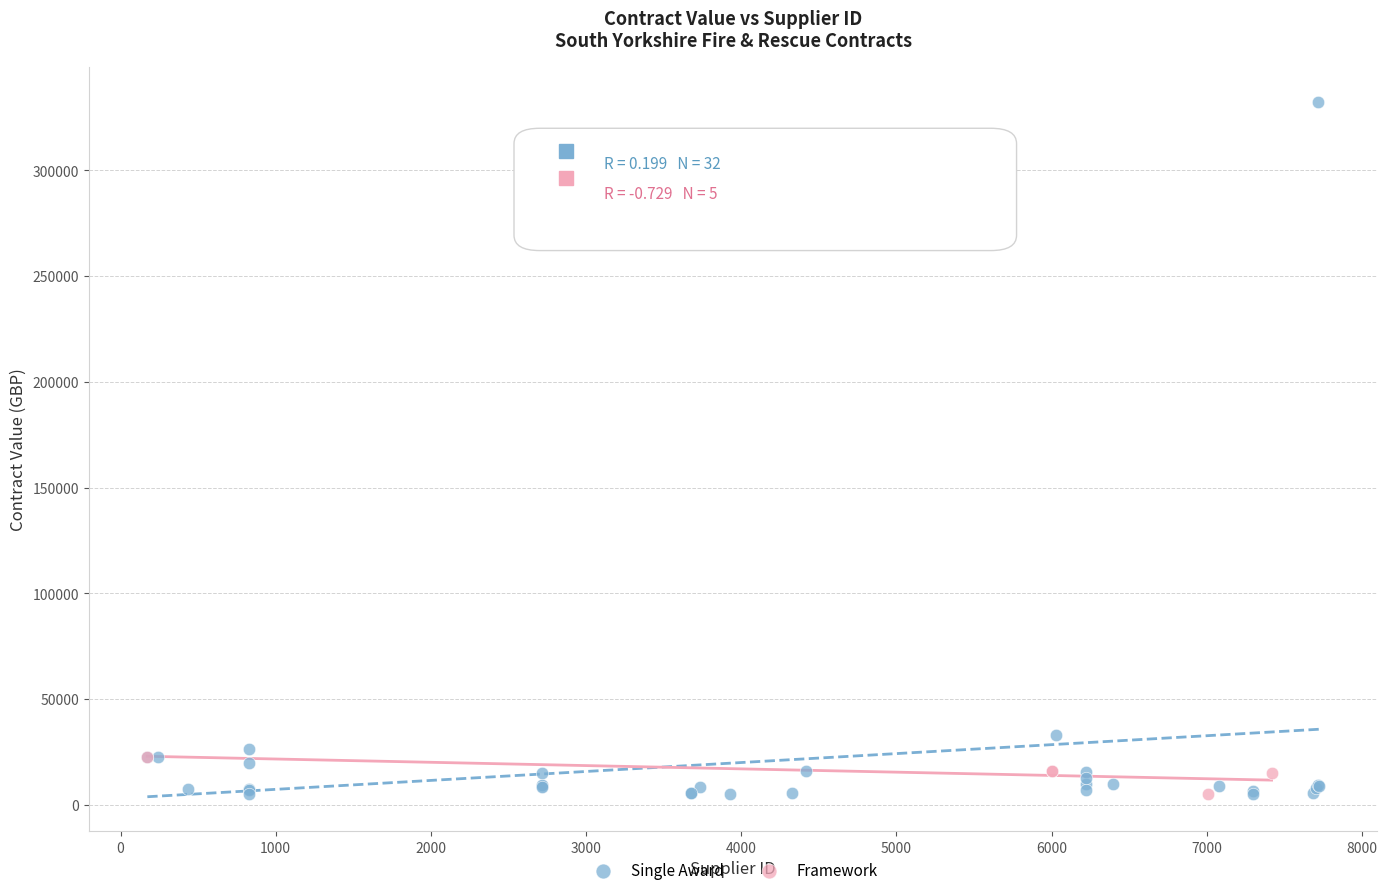

What are all the series names shown in the legend?

Single Award, Framework